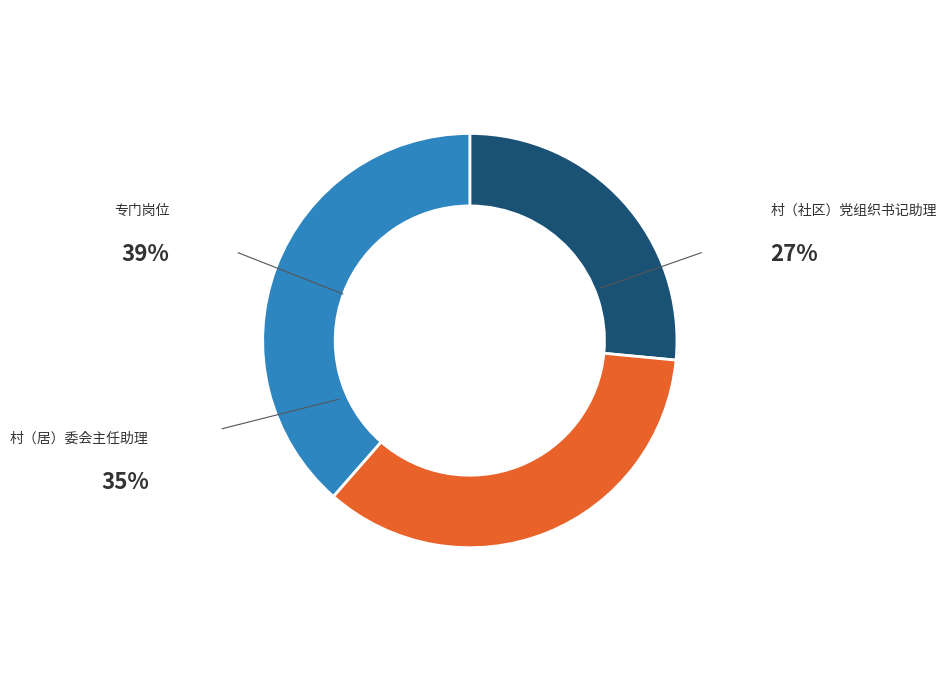

Does 村（社区）党组织书记助理 account for over 50% of the chart?

No